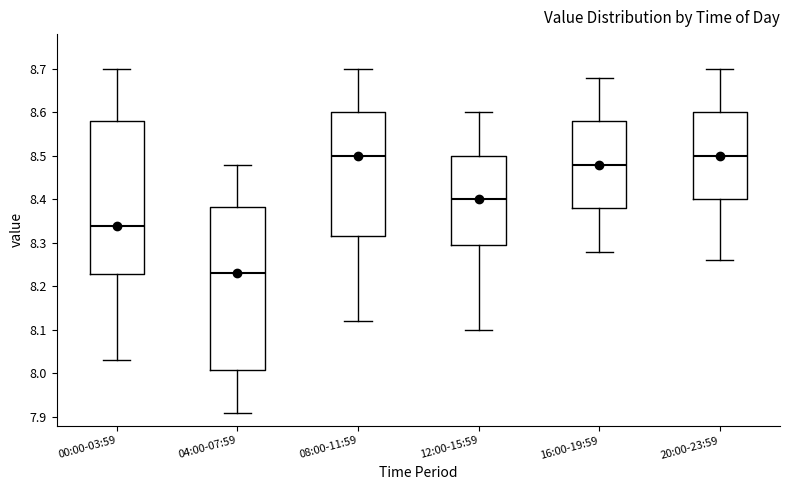

Which box is the tallest, from its lower edge to its upper edge?

04:00-07:59